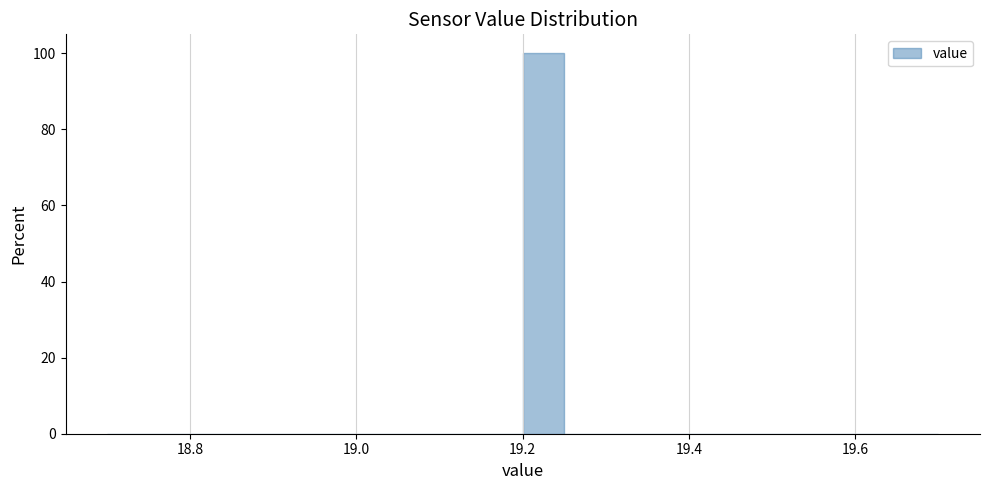

Read against the x-axis, roughly where is the centre of the tallest bar?

19.22